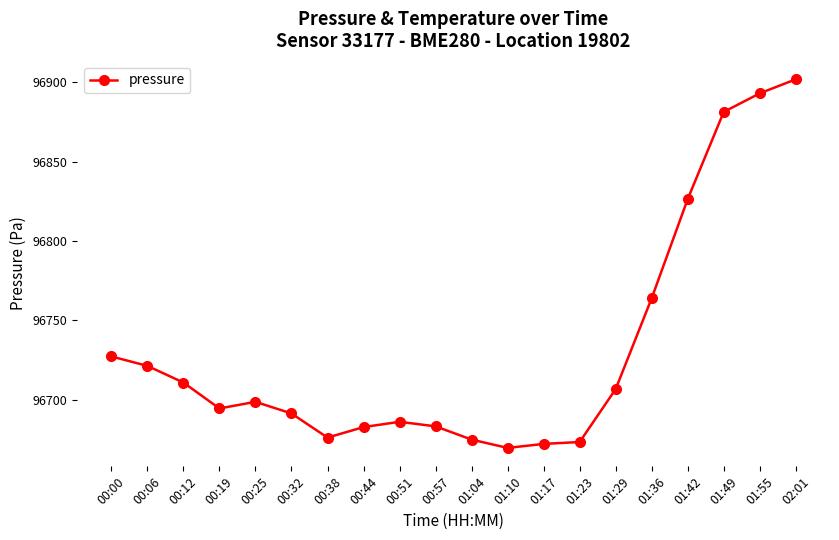

What is the value of the 11th point from the left?

96674.8